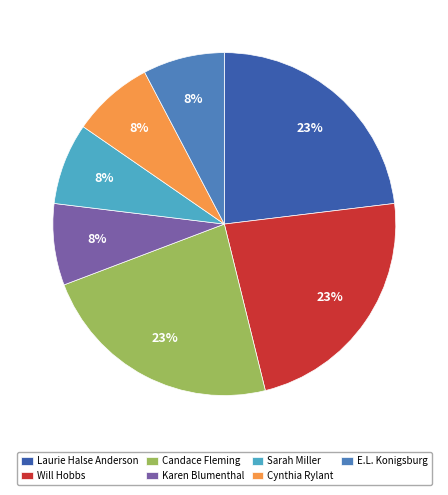

What percentage is the E.L. Konigsburg slice, to the nearest percent?

8%